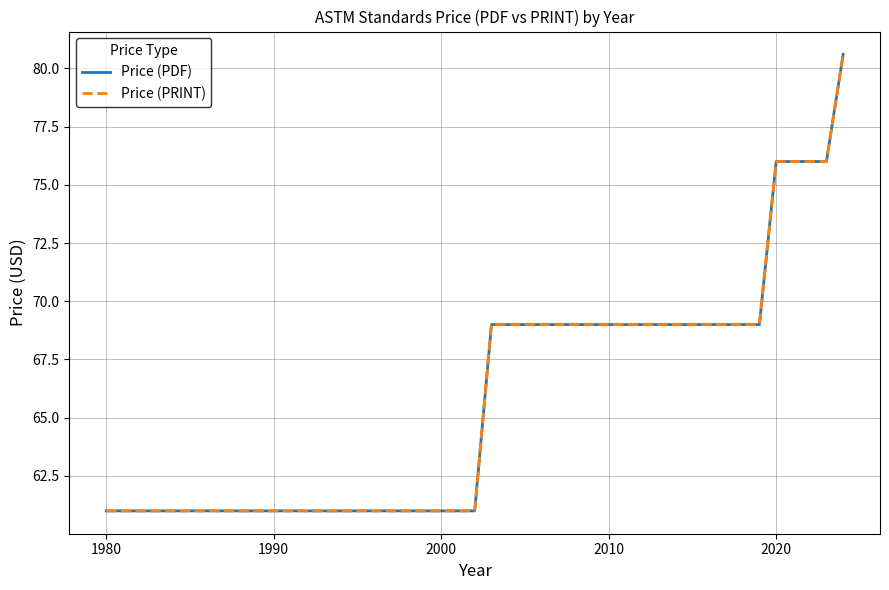

True or false: Price (PDF) and Price (PRINT) cross at least once.

False